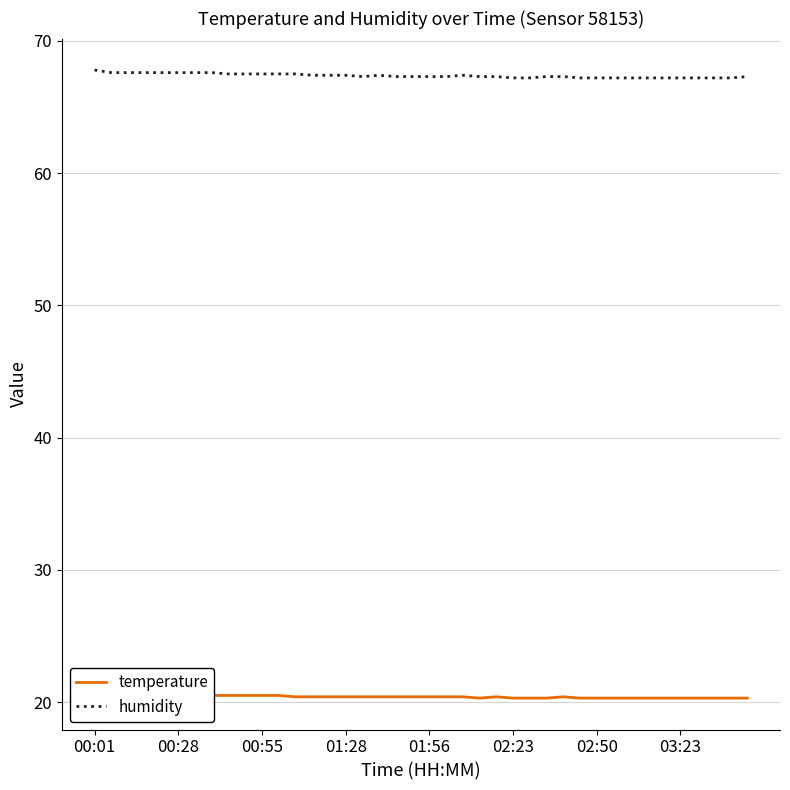

List the series in order of their overall mean, highest first.

humidity, temperature